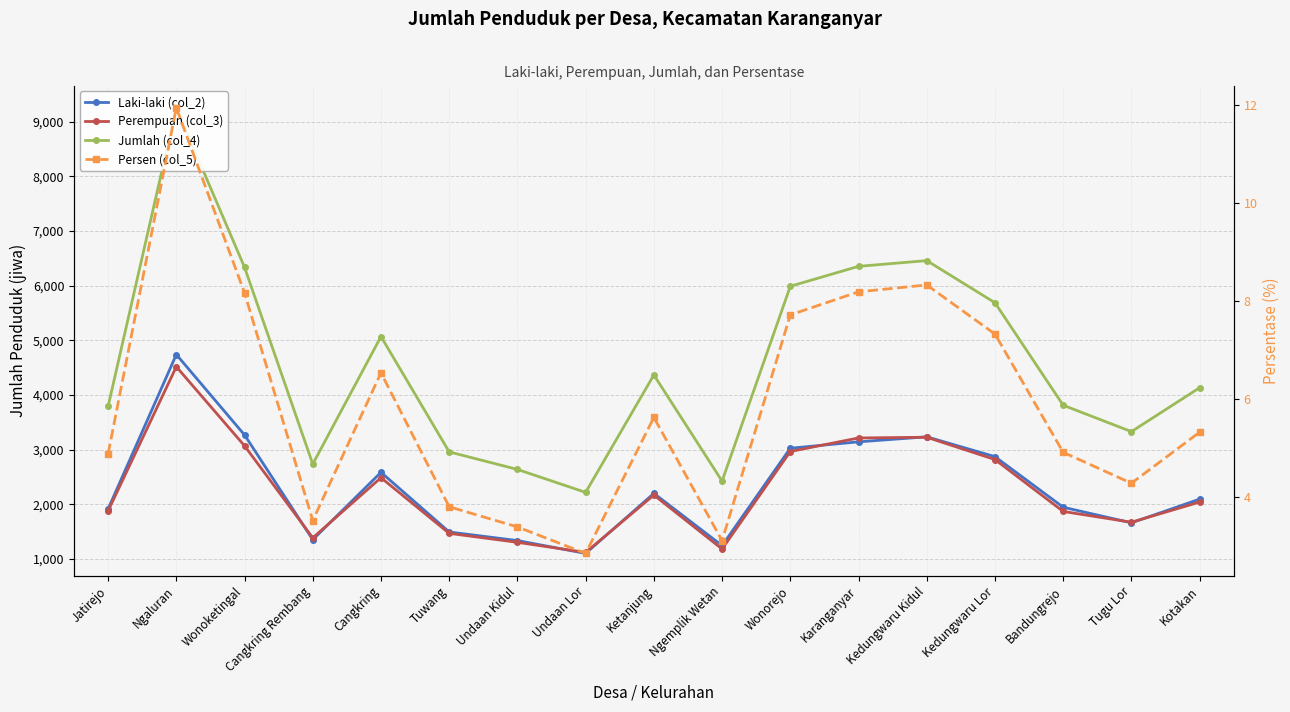

At which label is Persen (col_5) closest to 7?

Kedungwaru Lor